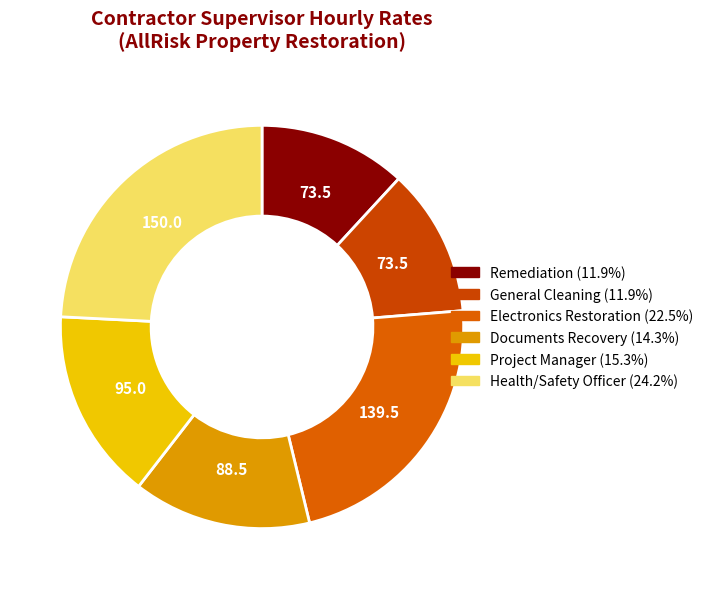

Is there any slice that represents more than half of the pie?

No